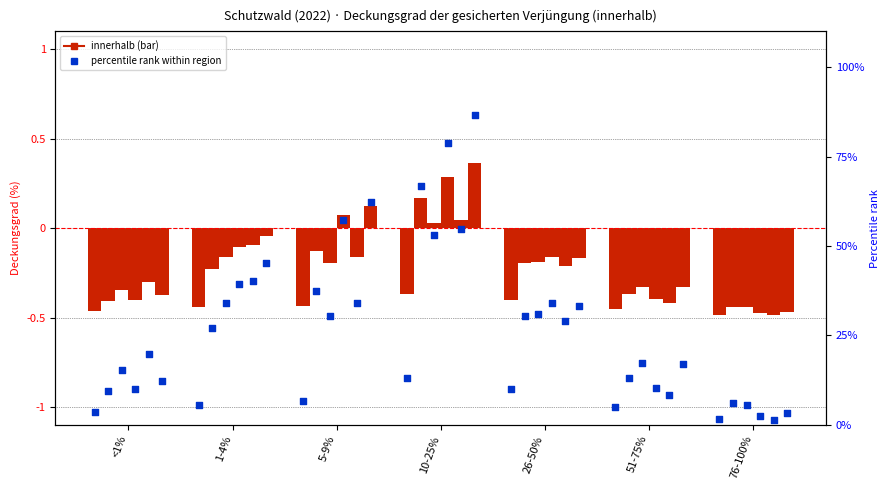

At how many categories does at least one series exceed 0?

2